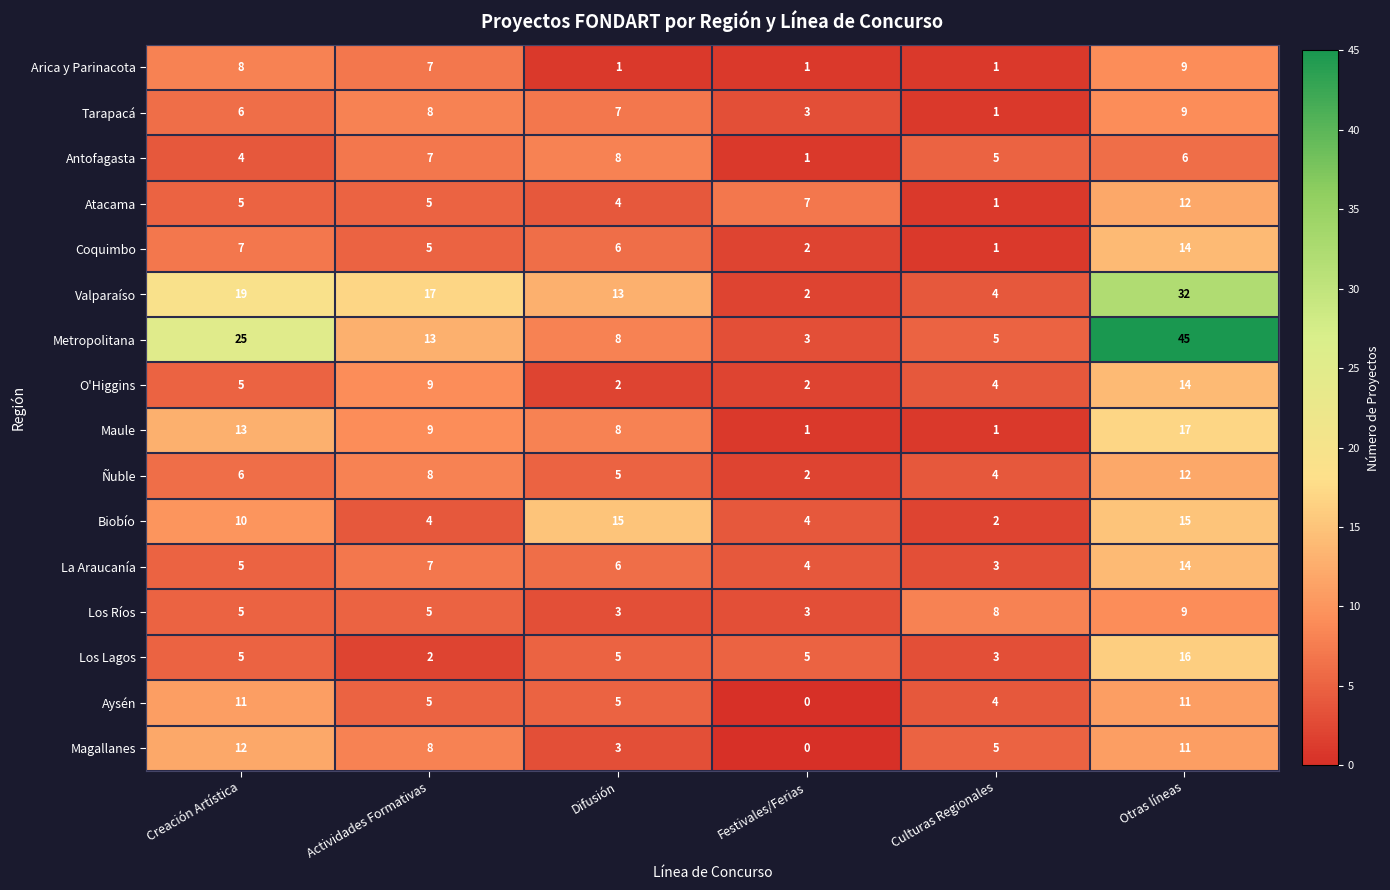

True or false: Los Lagos has a value of 5 at Difusión.

True